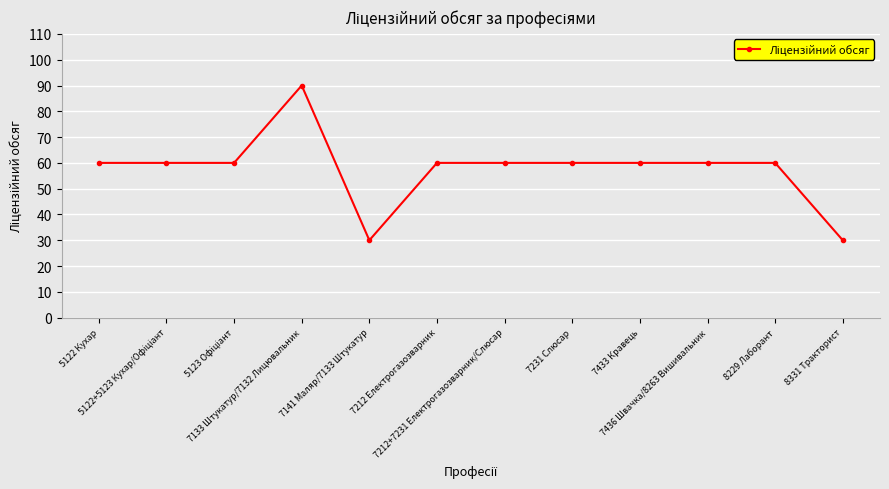

How many lines are shown in the chart?

1